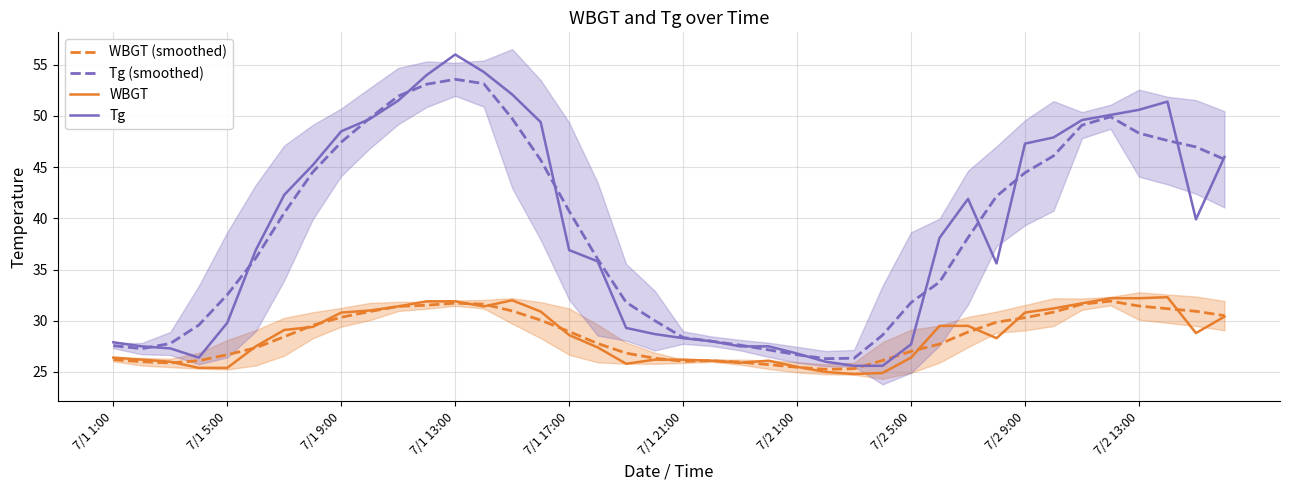

True or false: WBGT (smoothed) has a value of 27.7 at 29.

True